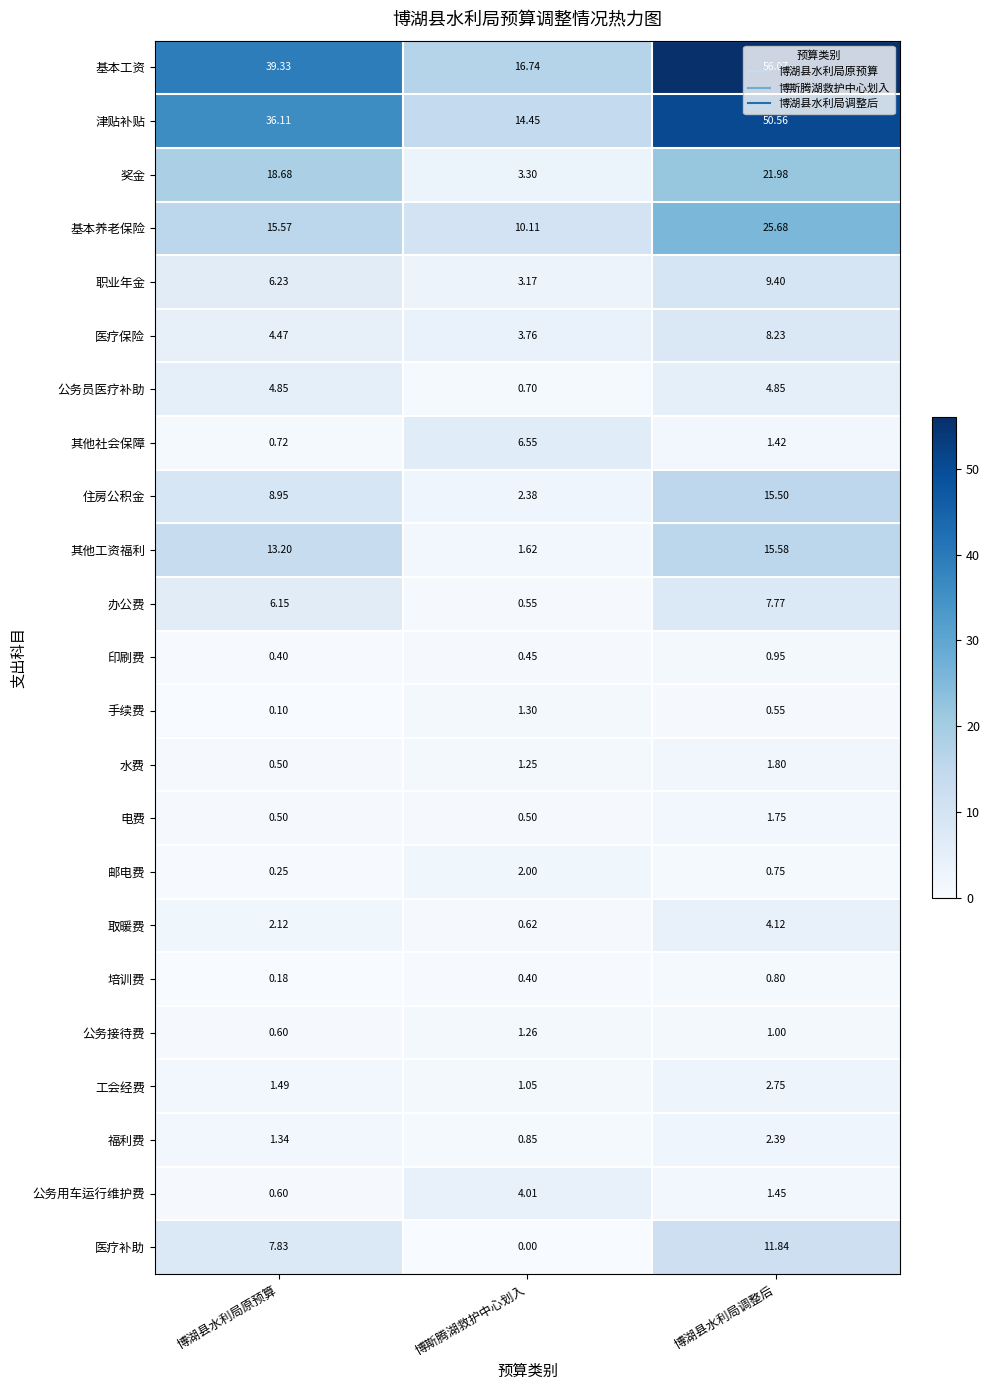

At which label is 水费 closest to 1?

博斯腾湖救护中心划入